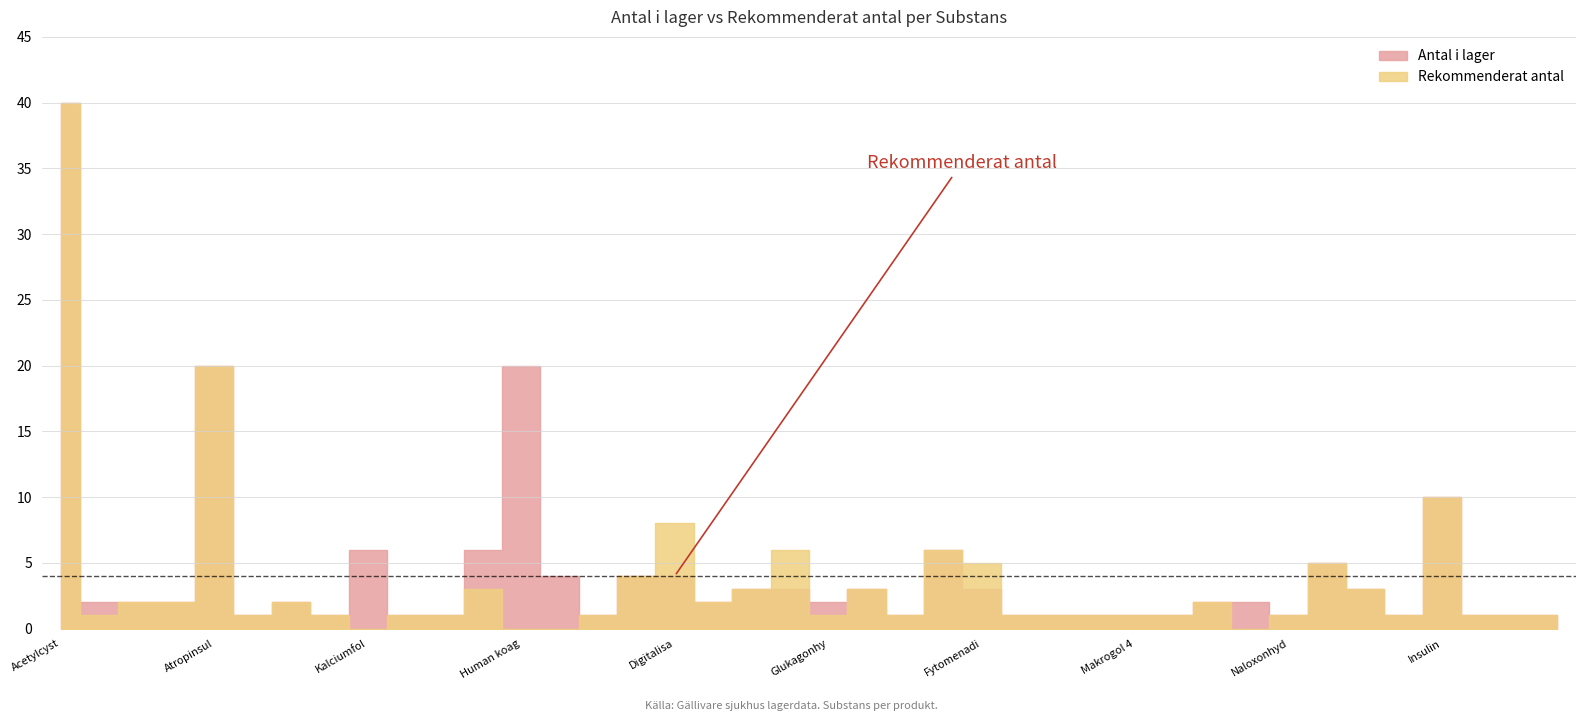

The value of Rekommenderat antal at Kalciumglukonat is 0. True or false?

False